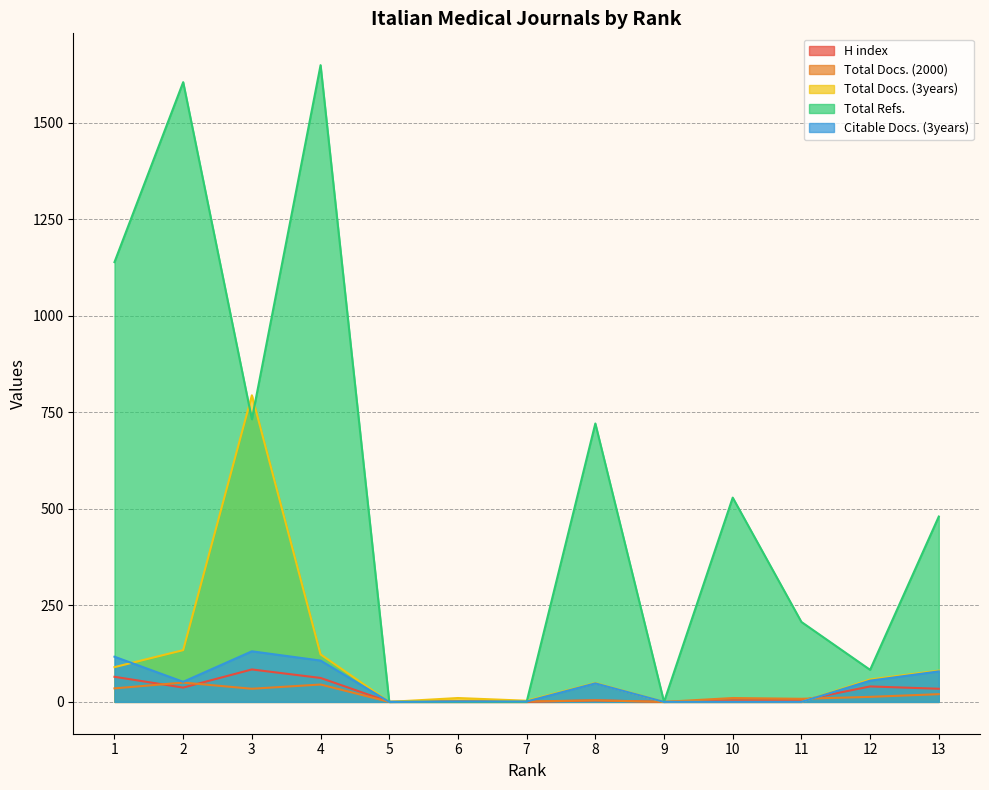

At 11, list the series in order from smallest to largest.

Total Docs. (3years), Citable Docs. (3years), H index, Total Docs. (2000), Total Refs.